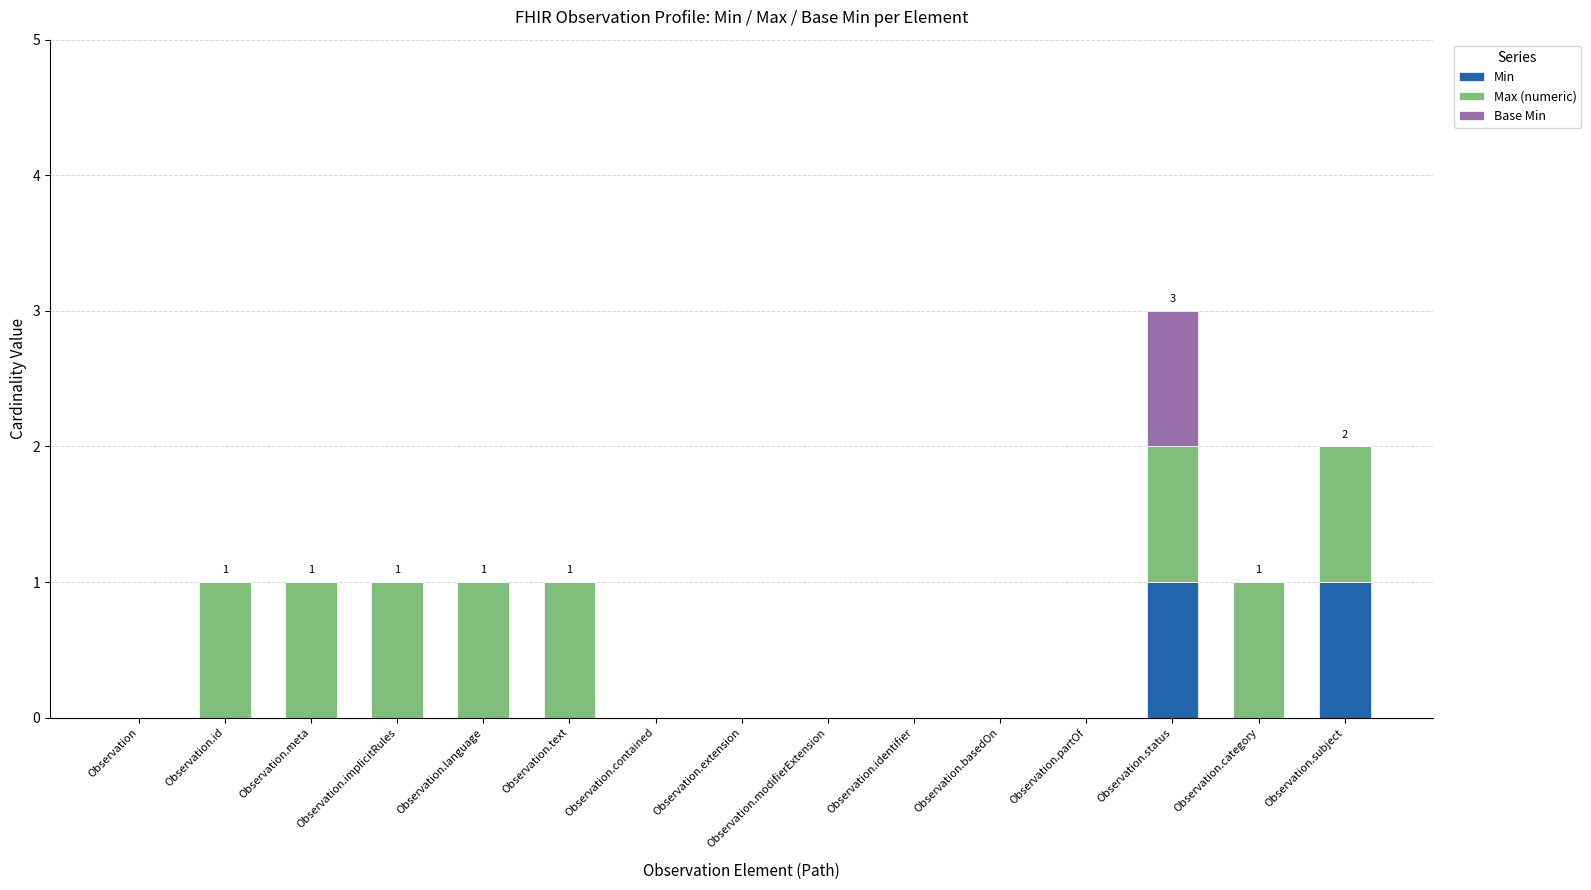

At which category is the sum across all series the highest?

Observation.status